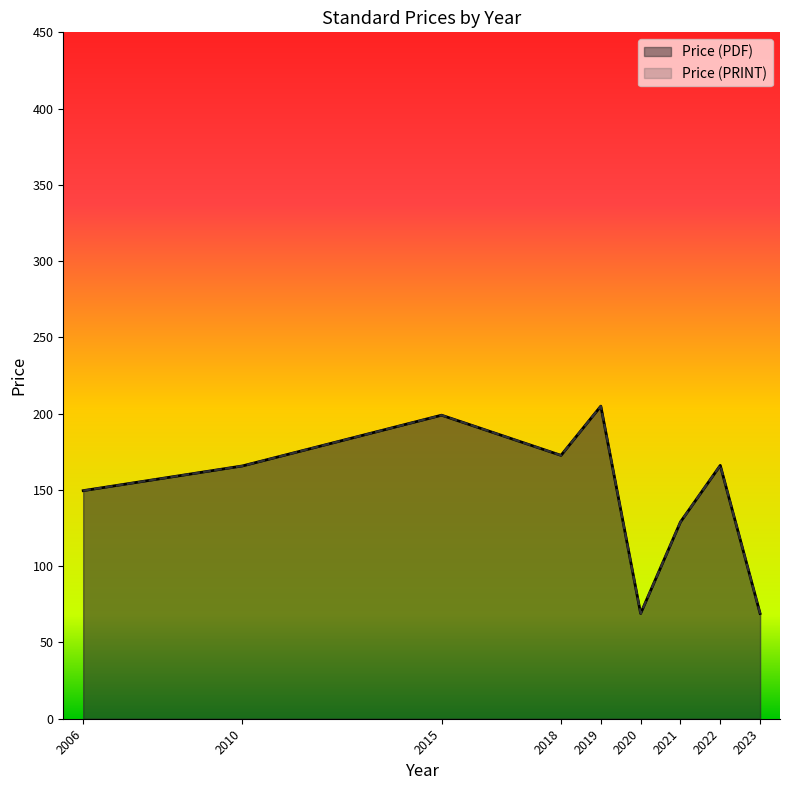

True or false: Price (PDF) has more than 1 points higher than both neighbors.

True